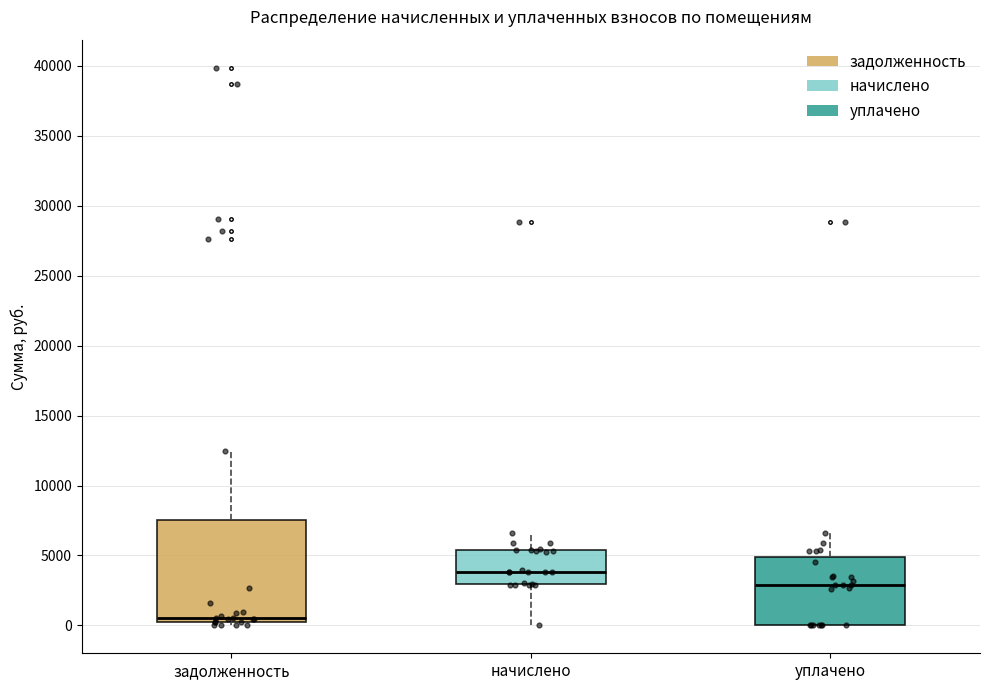

Which box is the tallest, from its lower edge to its upper edge?

задолженность